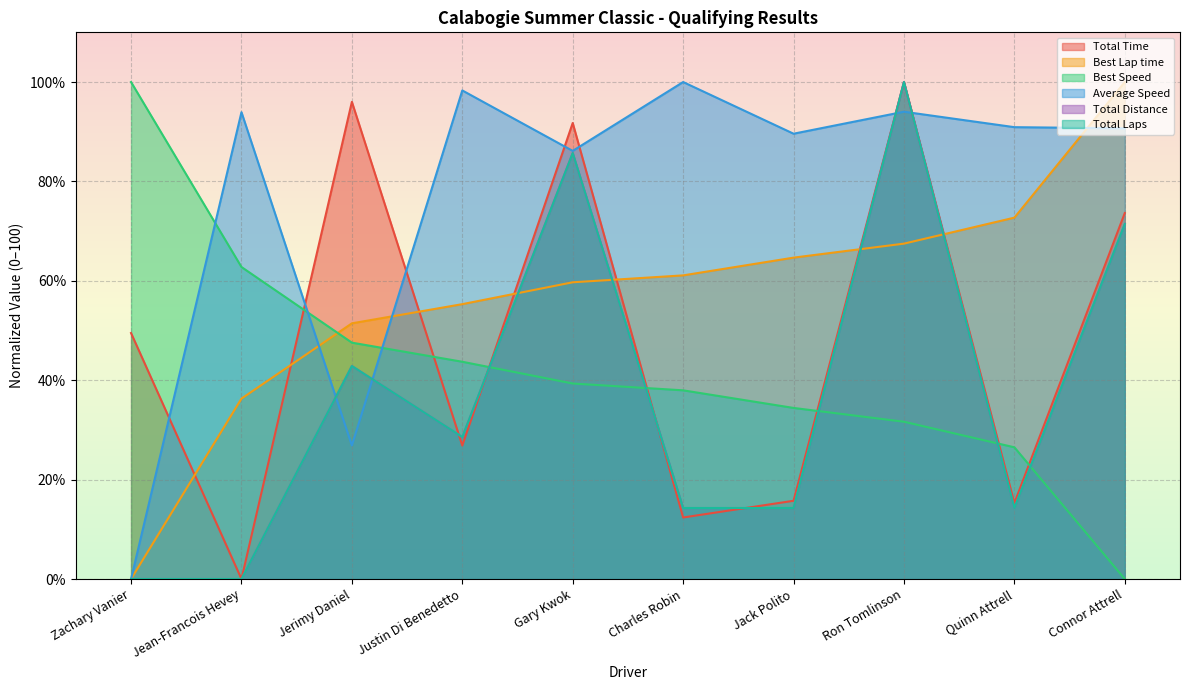

What are all the series names shown in the legend?

Total Time, Best Lap time, Best Speed, Average Speed, Total Distance, Total Laps